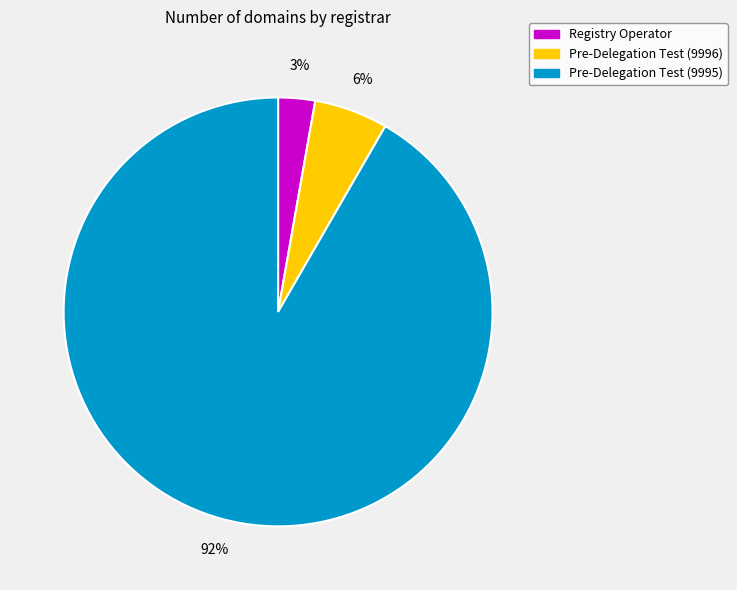

Which has a higher value, Pre-Delegation Test (9995) or Registry Operator?

Pre-Delegation Test (9995)